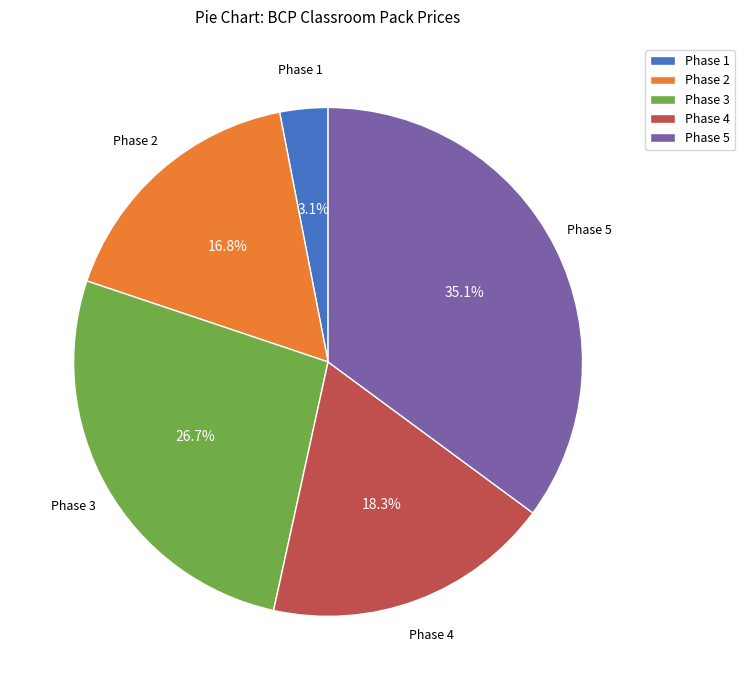

Between Phase 5 and Phase 1, which is larger?

Phase 5